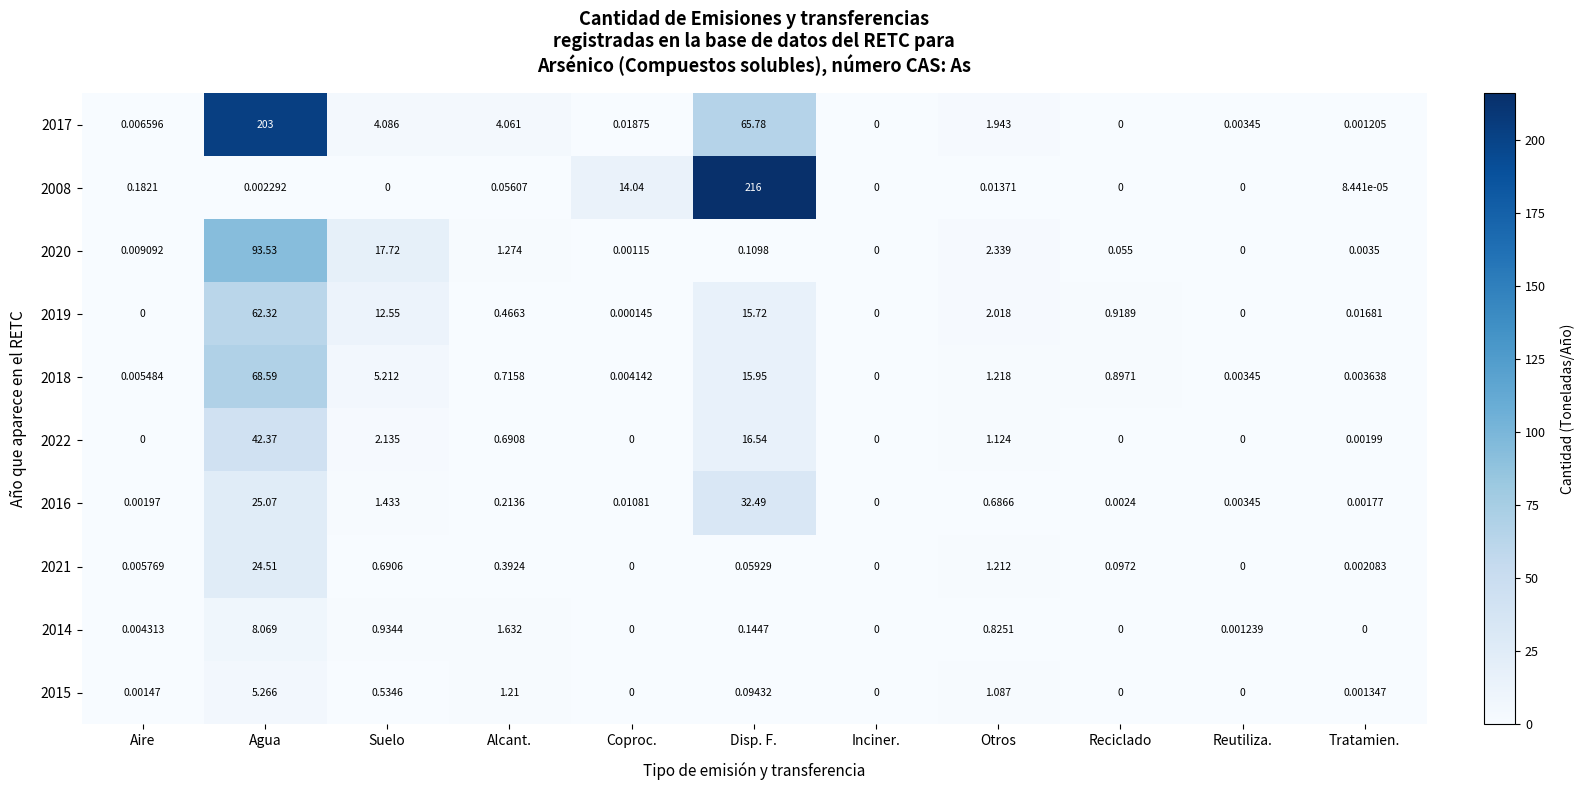

Which category has the lowest value in the 2016 series?

Inciner.